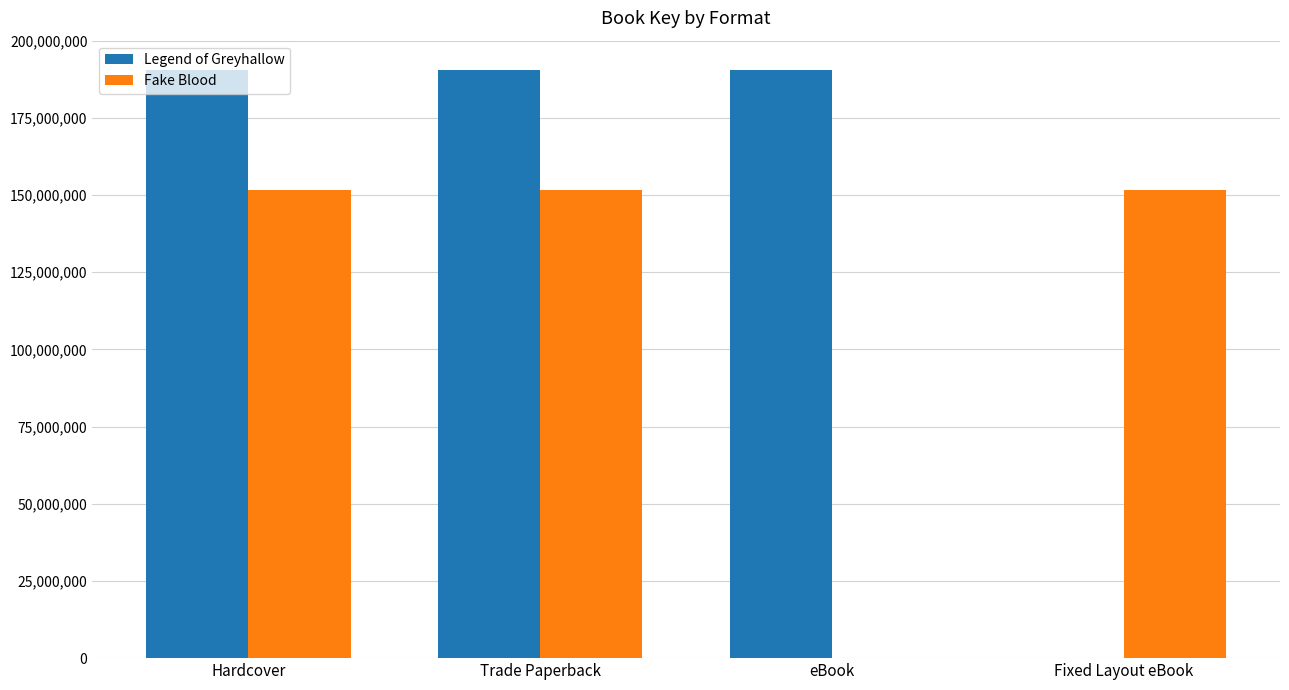

What is the sum of the Legend of Greyhallow values at Hardcover and eBook?

380987684